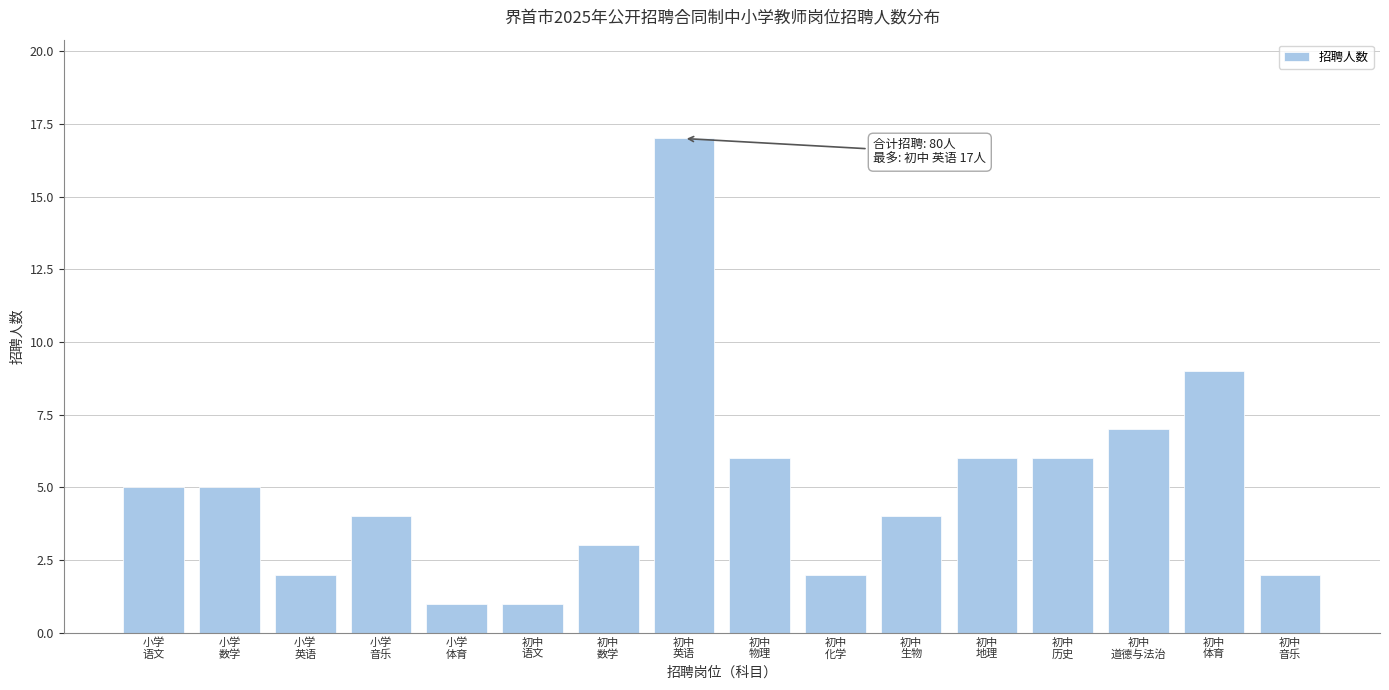

Reading right to left, extract all data points from this chart.

2	9	7	6	6	4	2	6	17	3	1	1	4	2	5	5